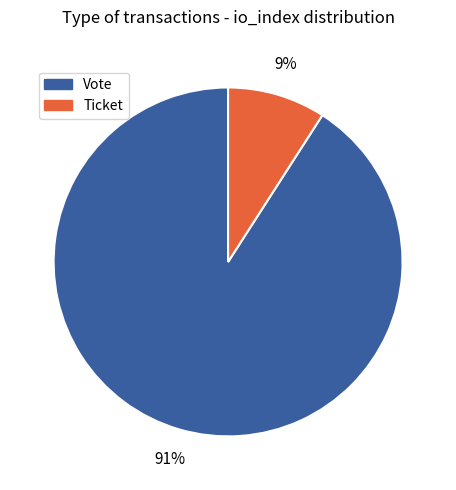

Which category has the smallest portion of the pie?

Ticket